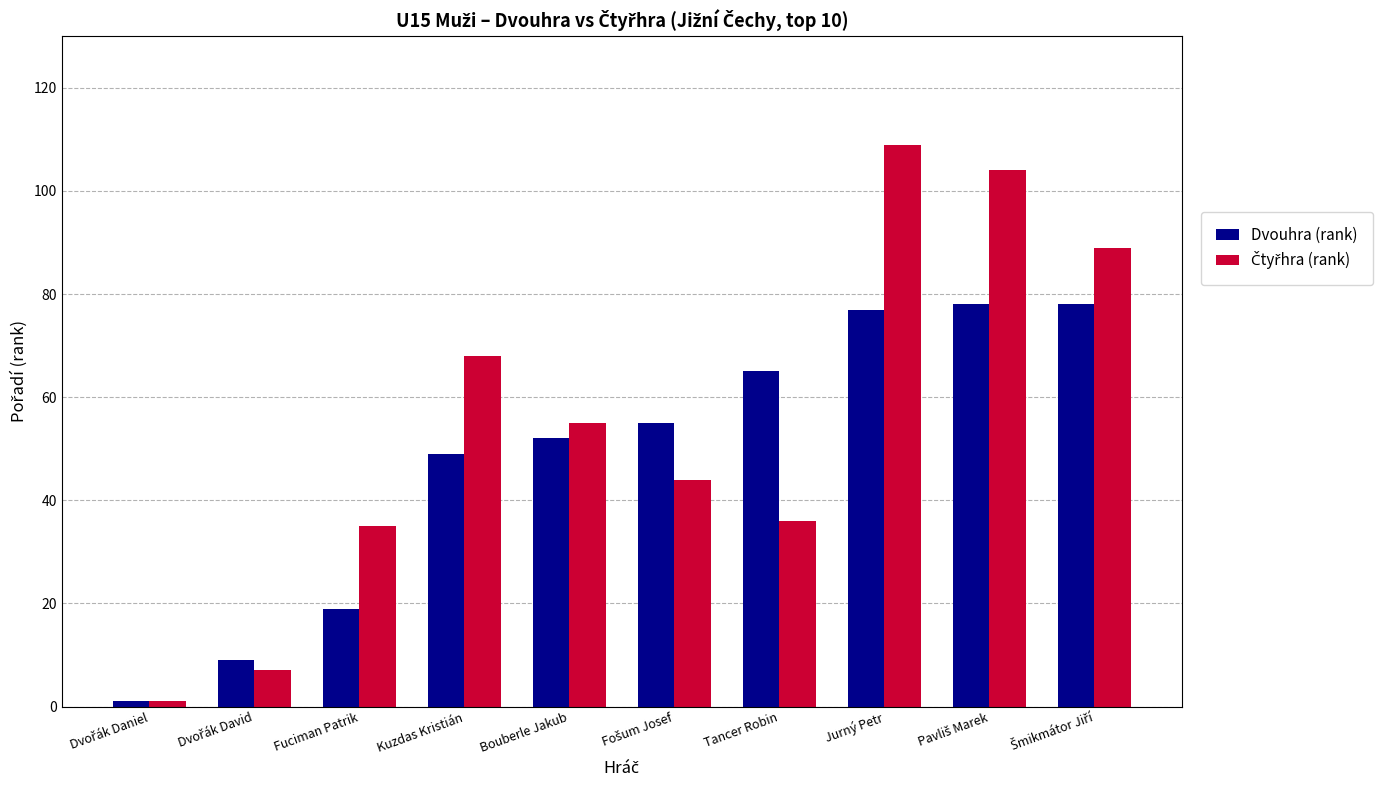

What is the total value across all series at Tancer Robin?

101